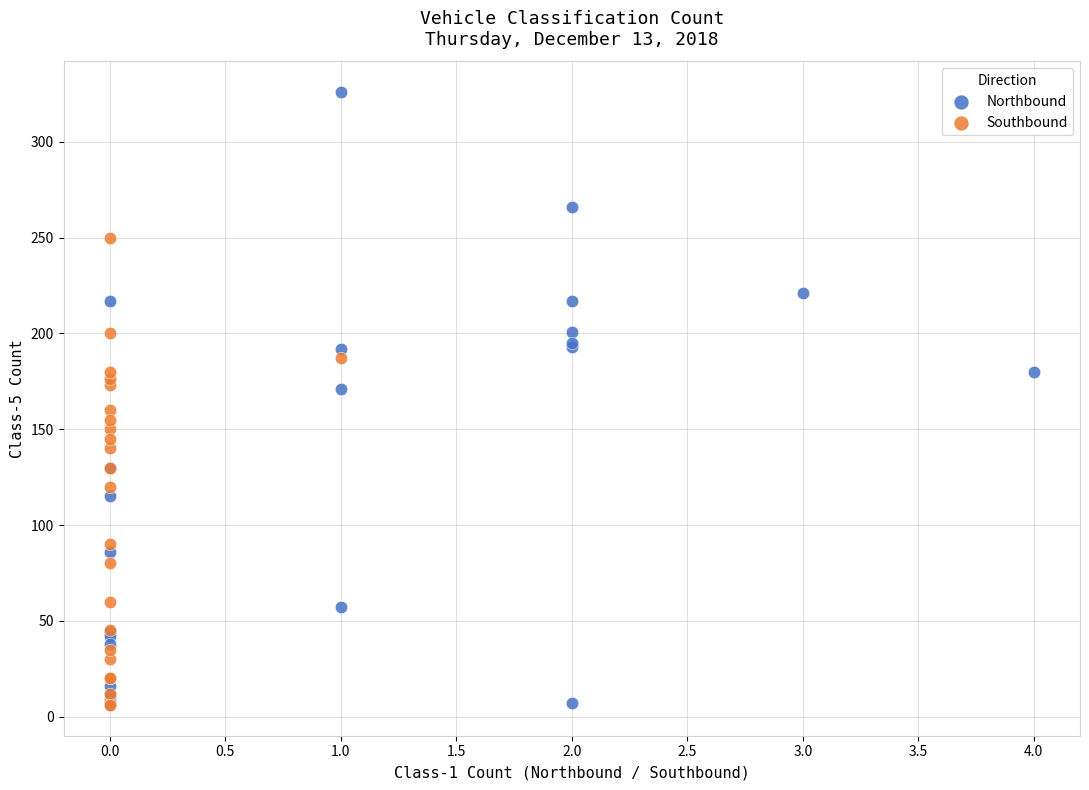

Which series reaches the maximum Y coordinate?

Northbound